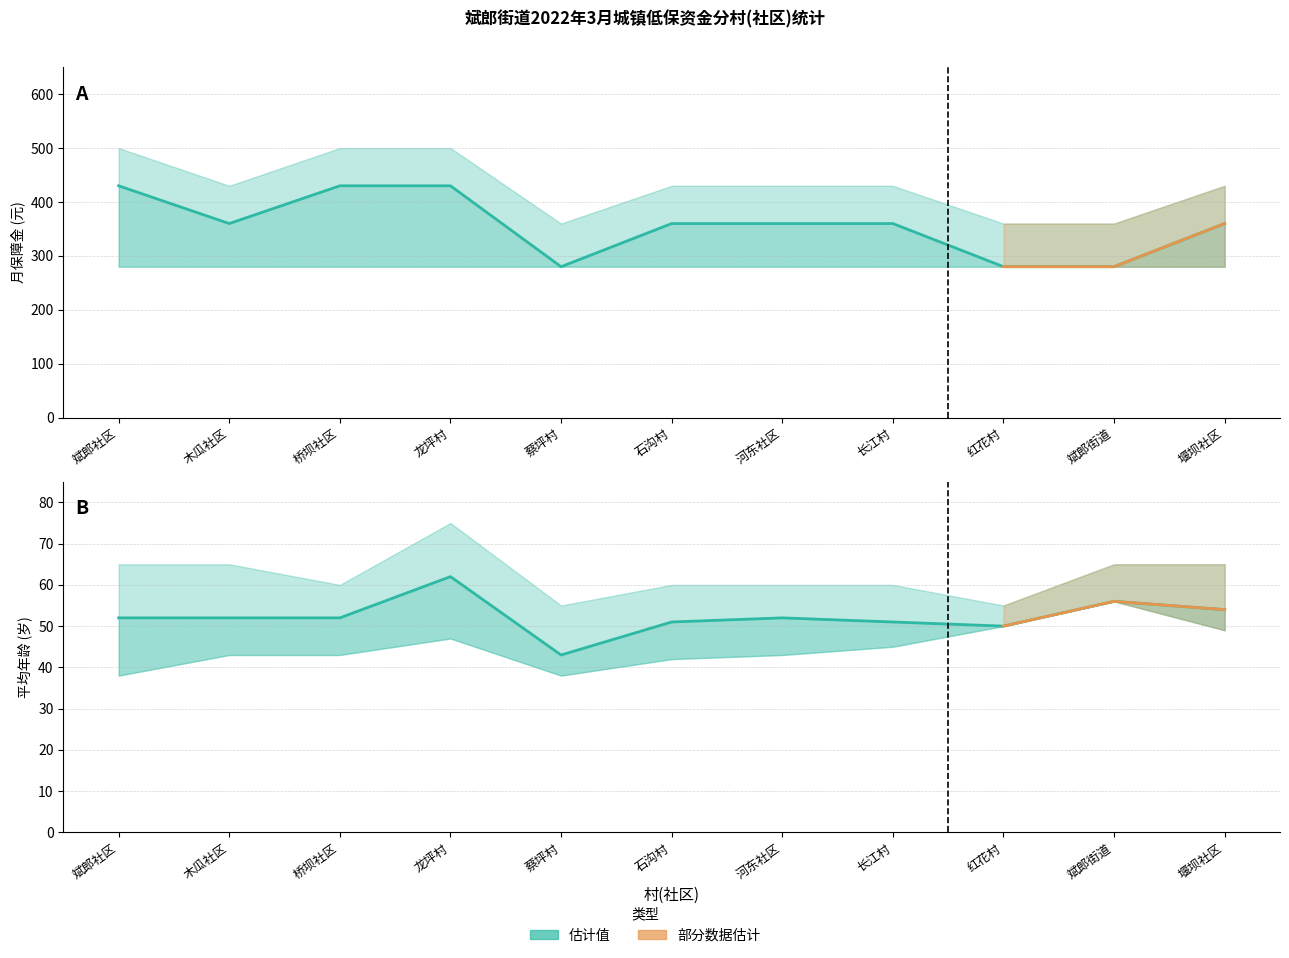

How many values in the 平均年龄 (估计值) series exceed 52?

3